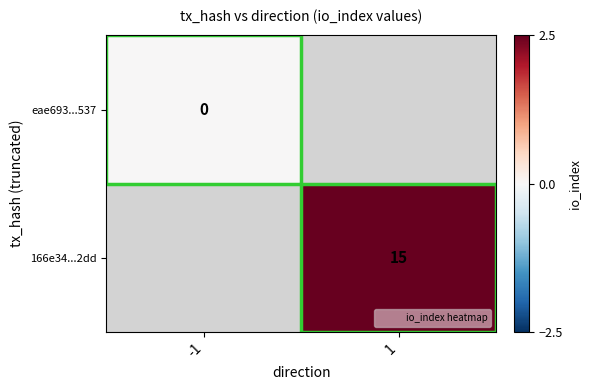

The 166e34...2dd series shows 15.0 at 1. True or false?

True